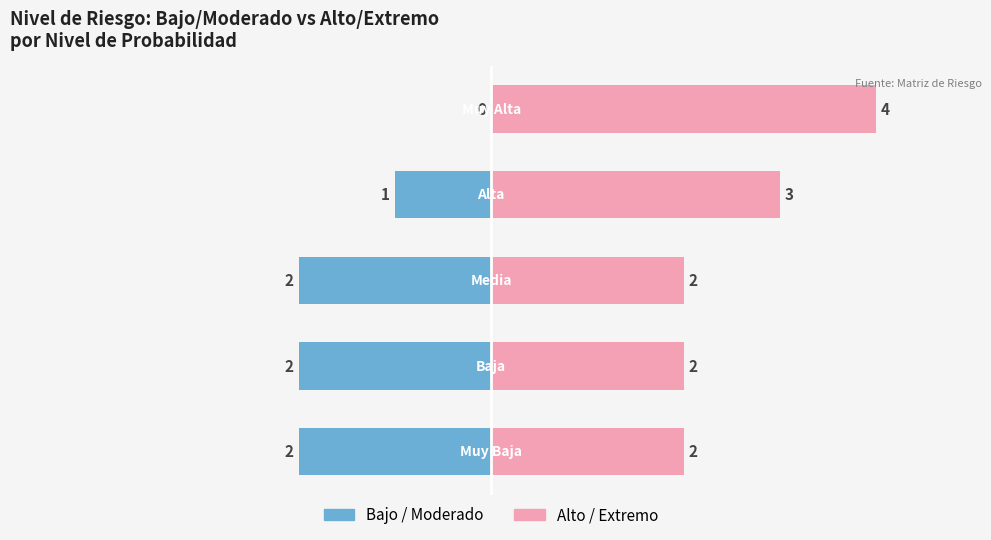

How many distinct data groups are displayed?

2